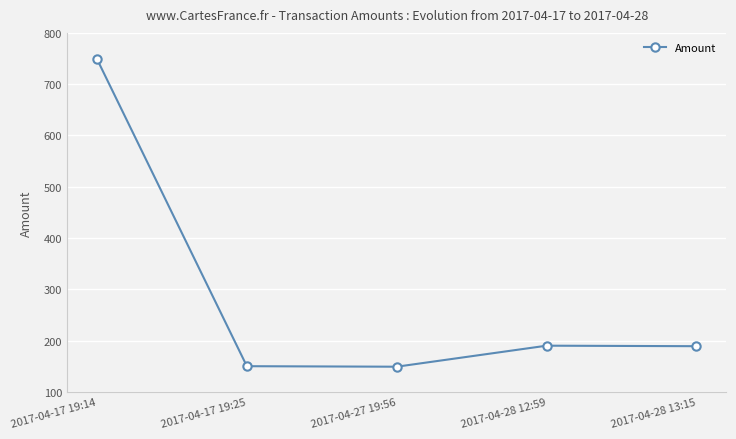

True or false: the data shows 189 at 2017-04-28 13:15.

True